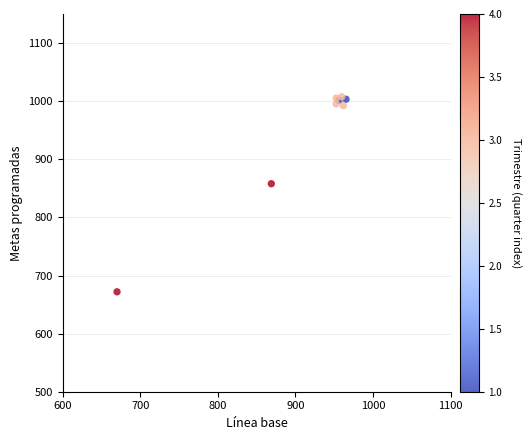

What Y value in the scatter plot is closest to 839?

857.9